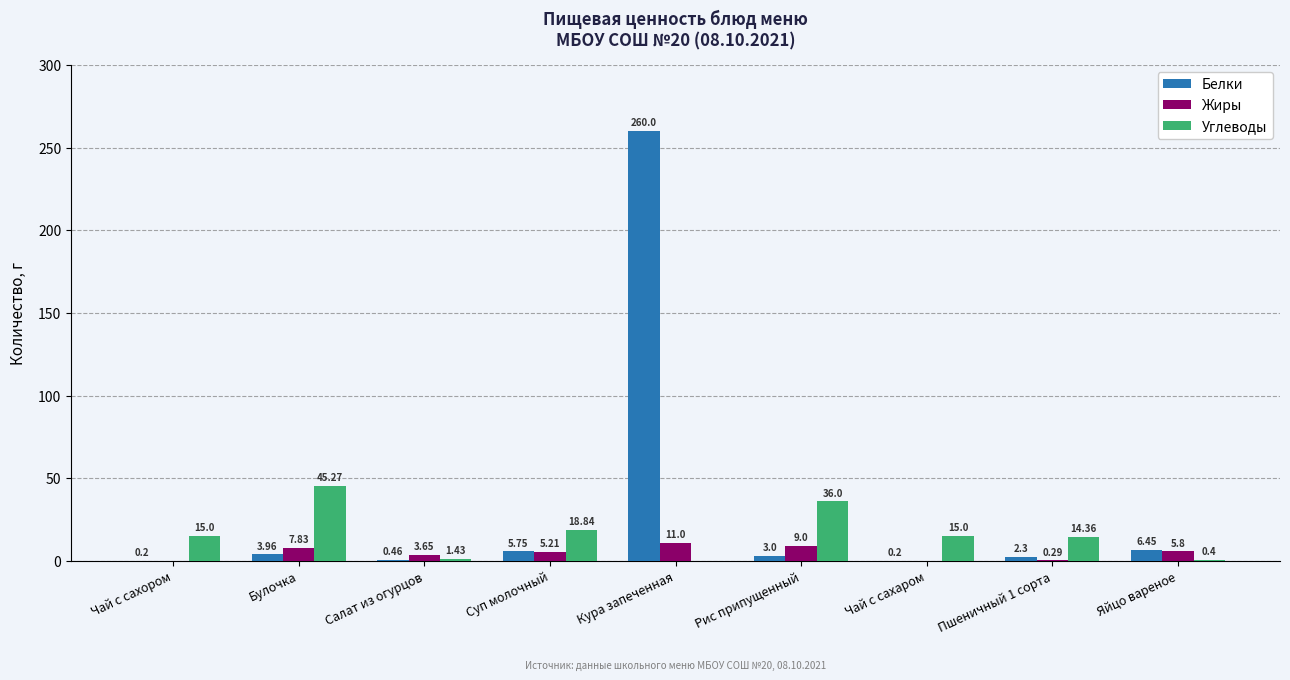

What is the sum of the Углеводы values at Салат из огурцов and Булочка?

46.7